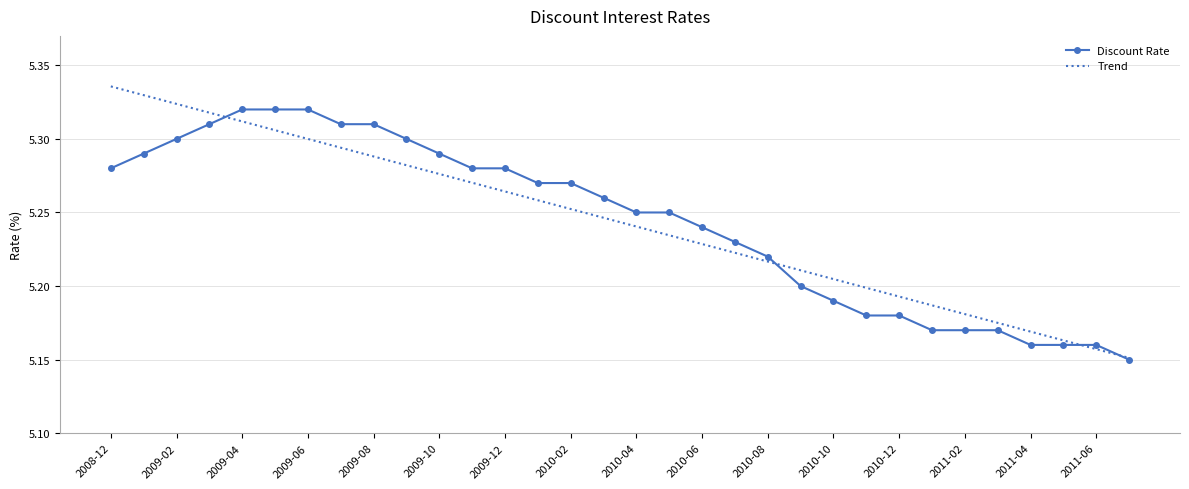

List the series in order of their peak value, highest first.

Trend, Discount Rate